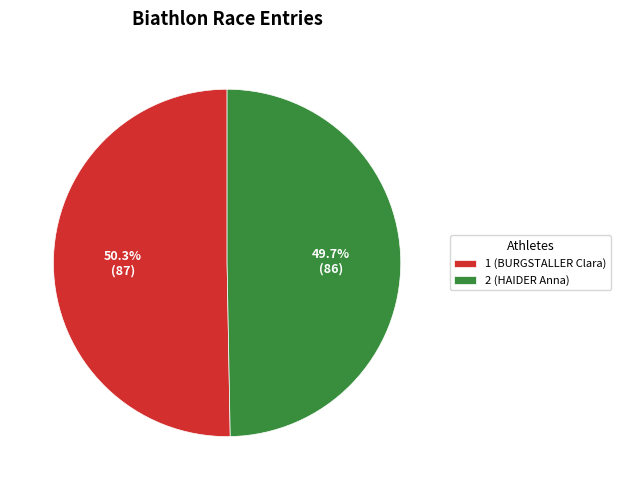

Which has a higher value, 2 (HAIDER Anna) or 1 (BURGSTALLER Clara)?

1 (BURGSTALLER Clara)